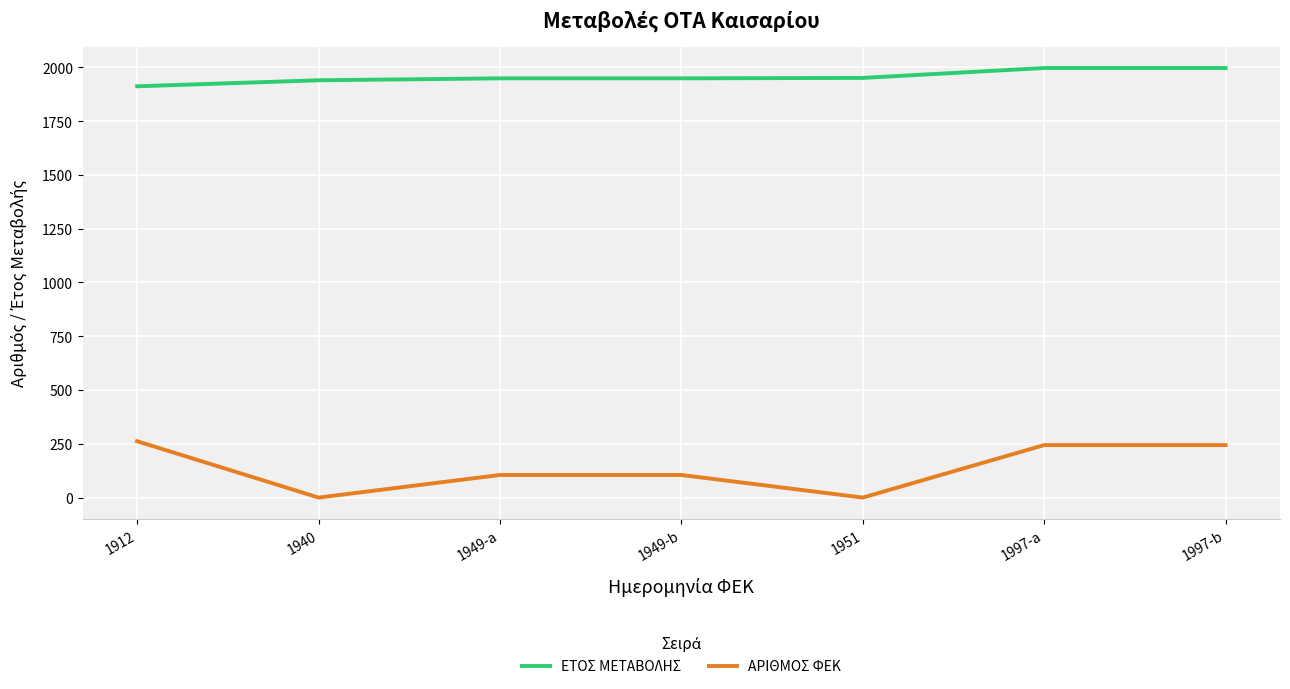

True or false: ΑΡΙΘΜΟΣ ΦΕΚ and ΕΤΟΣ ΜΕΤΑΒΟΛΗΣ cross at least once.

False